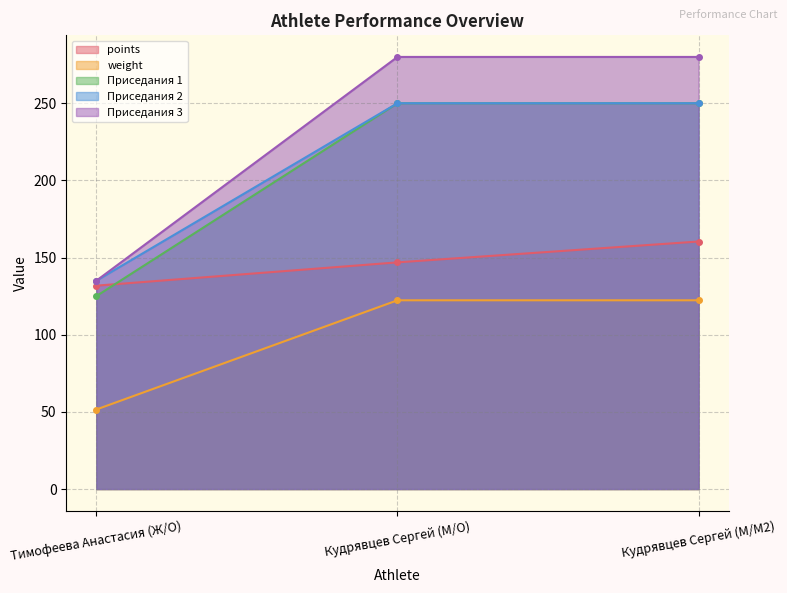

What is the label of the 2nd point from the right?

Кудрявцев Сергей (М/O)